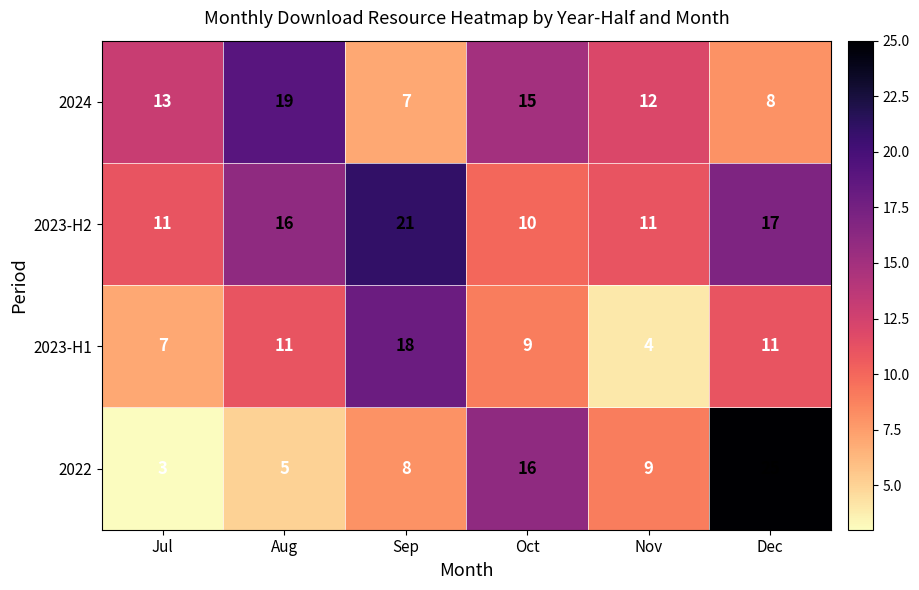

At which category is the sum across all series the highest?

Dec